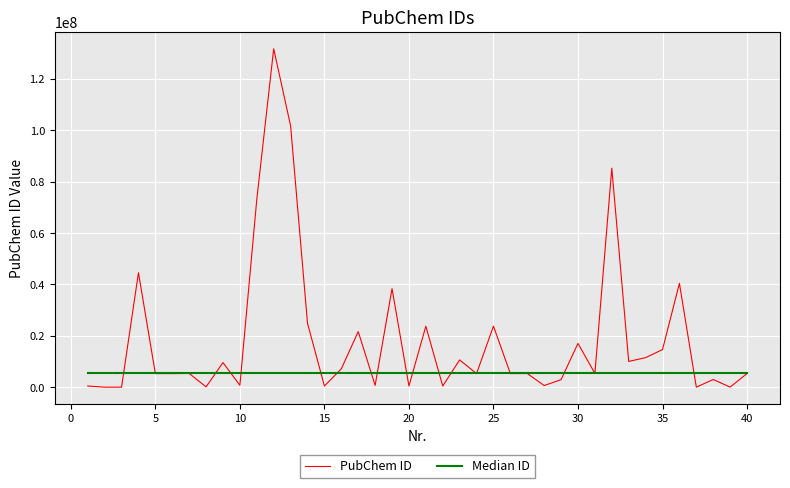

List the series in order of their peak value, lowest first.

Median ID, PubChem ID